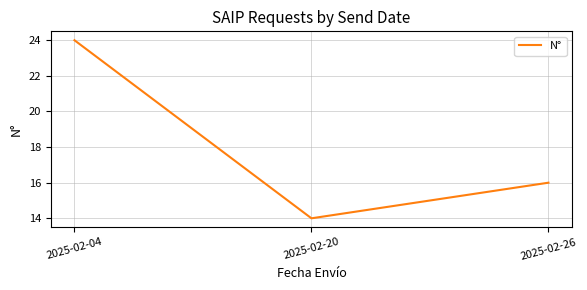

Rank the categories by value from lowest to highest.

2025-02-20, 2025-02-26, 2025-02-04